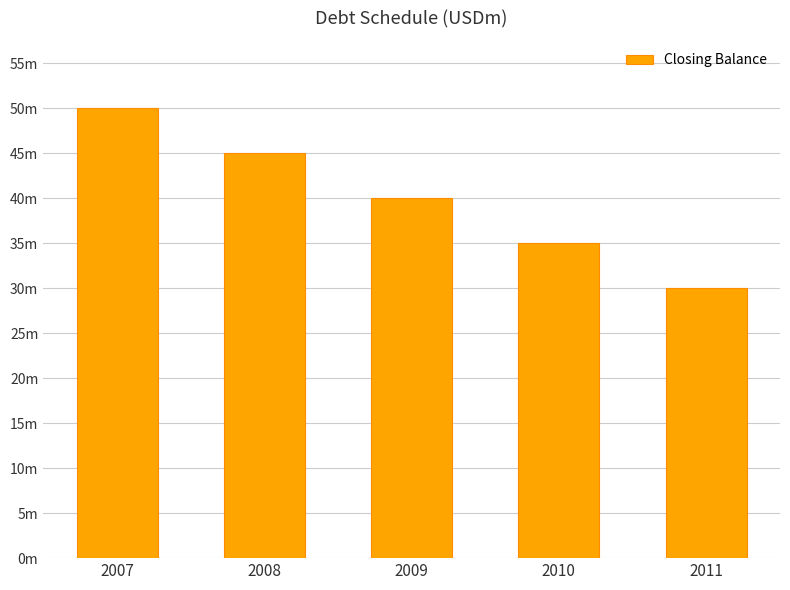

Where is the data nearest to the value 40?

2009